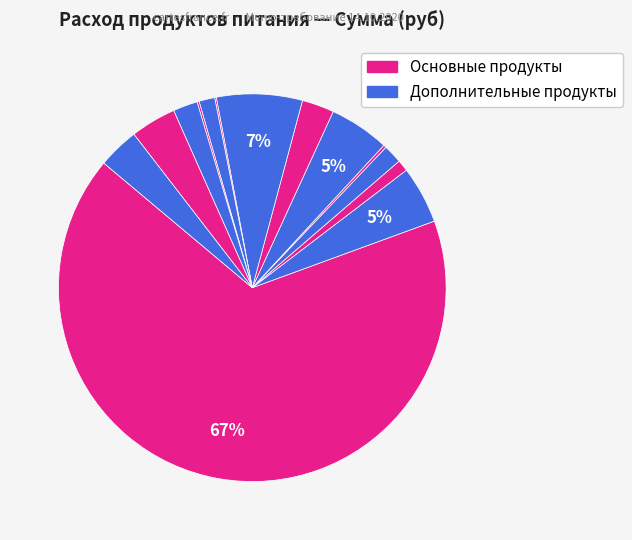

Which slice represents more than half of the pie?

мясо